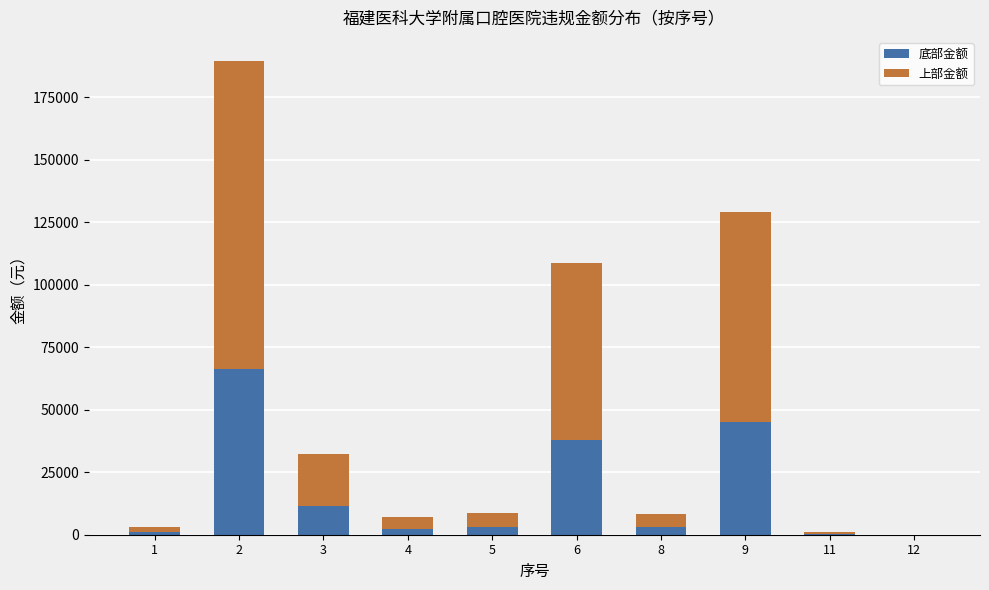

What is the total value across all series at 3?

32430.0